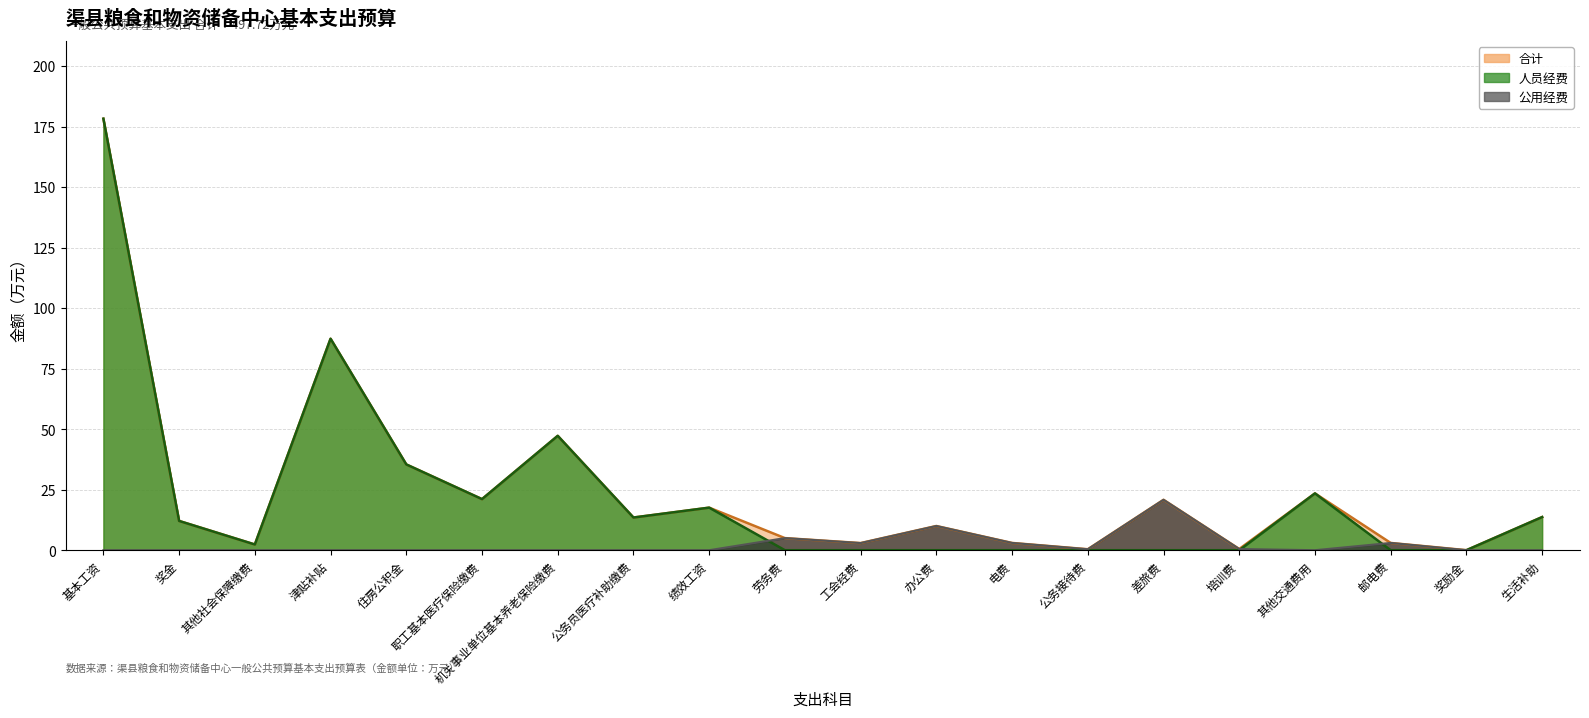

At how many categories does at least one series exceed 109?

1